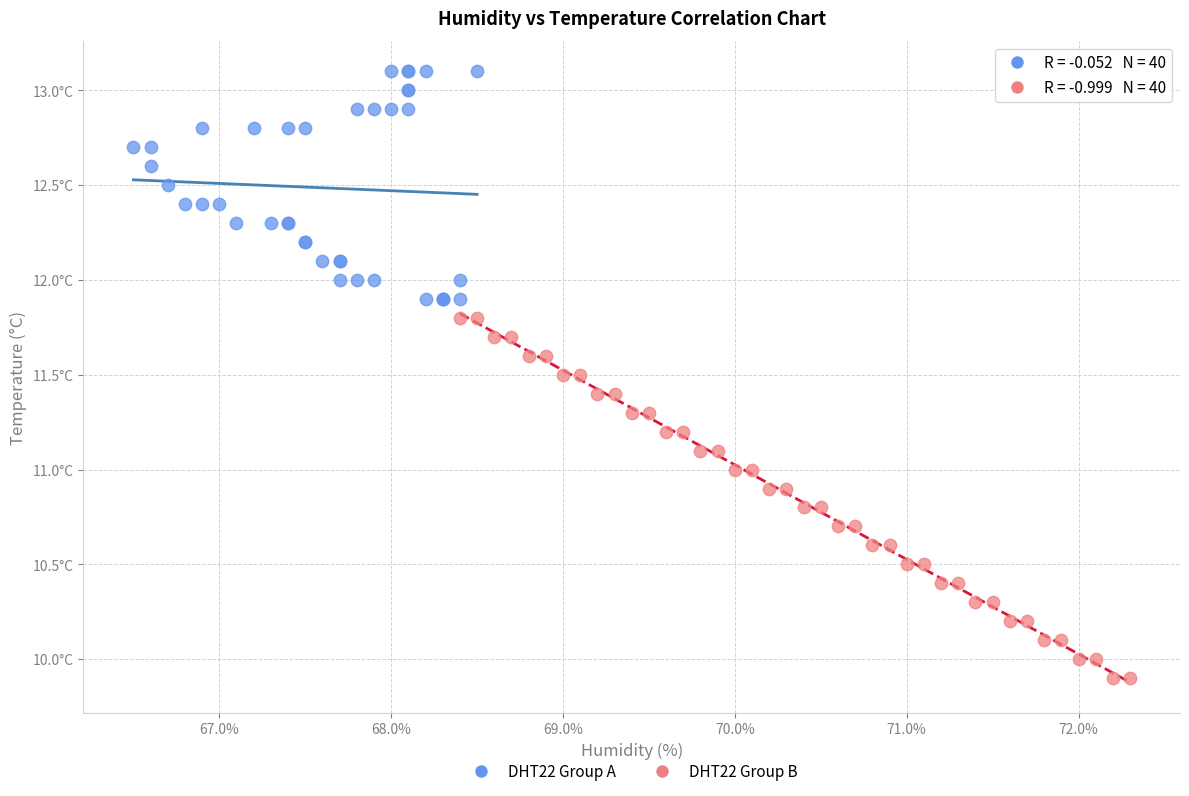

Which series reaches the maximum Y coordinate?

DHT22 Group A